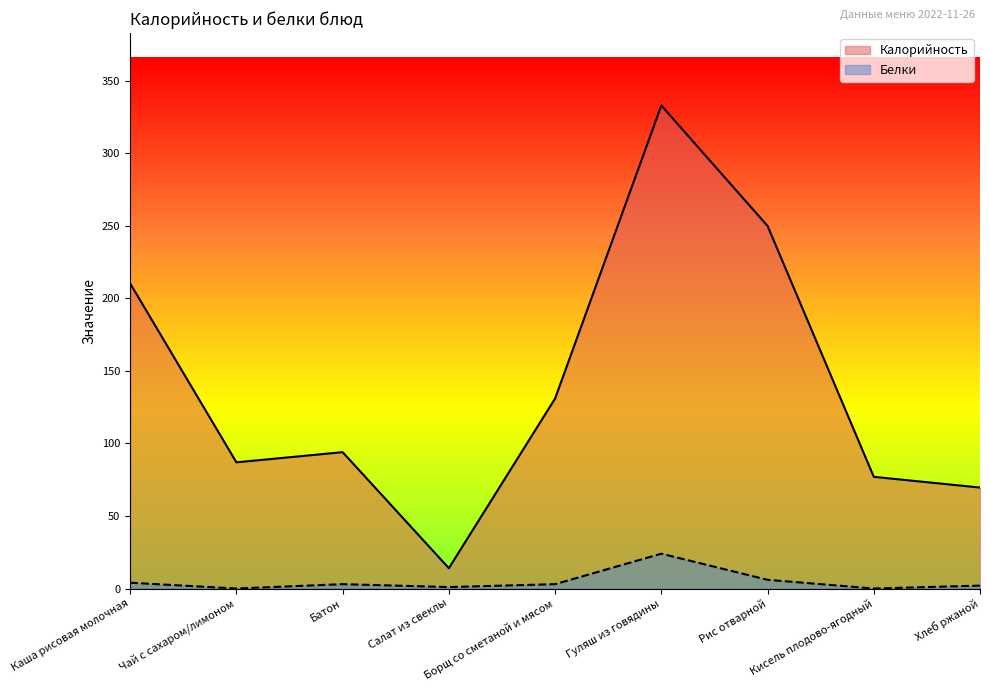

At which category does Калорийность reach its first local valley?

Чай с сахаром/лимоном